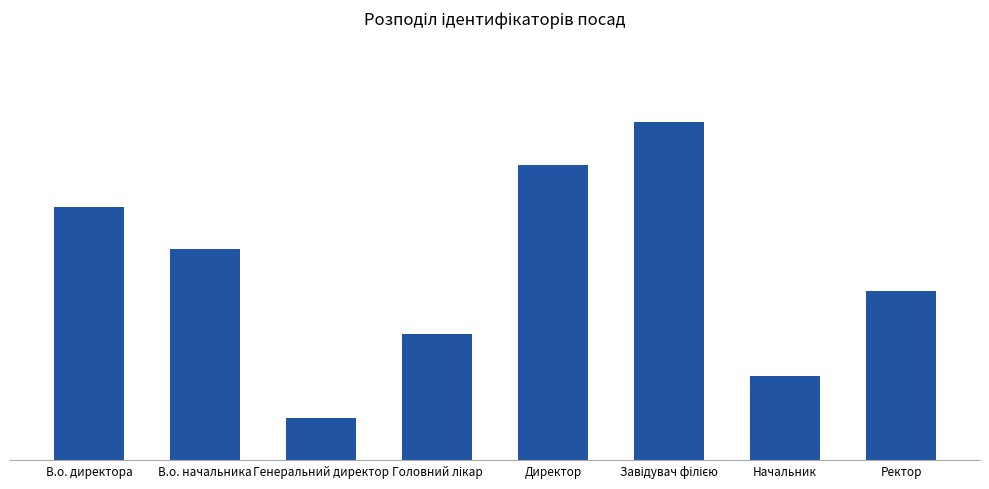

At which label does the data first exceed 5?

В.о. директора